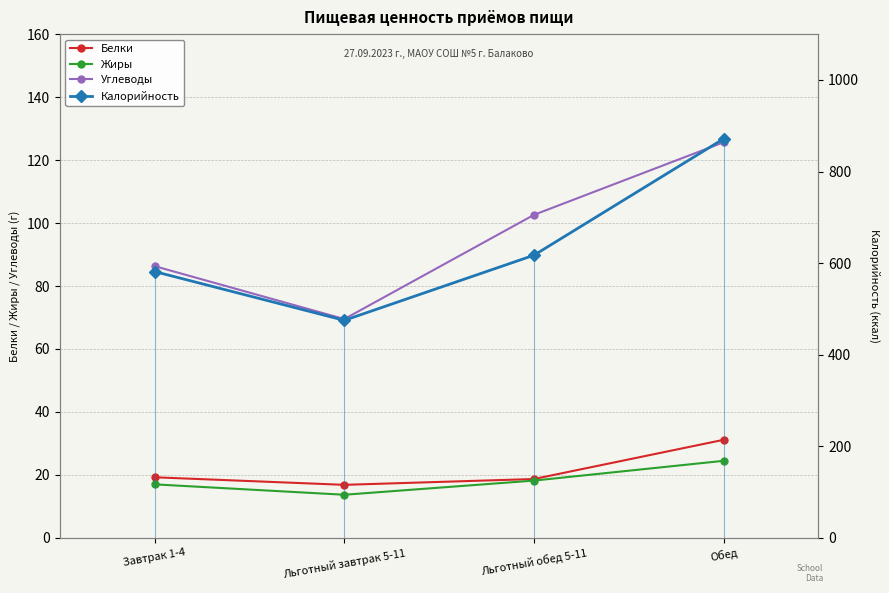

What are all the series names shown in the legend?

Белки, Жиры, Углеводы, Калорийность